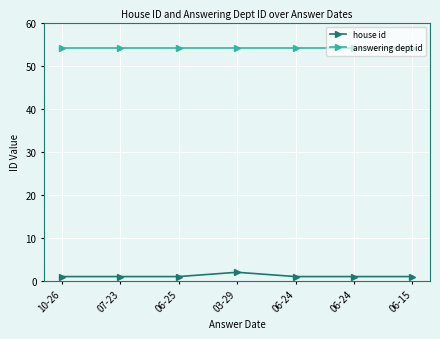

What are all the series names shown in the legend?

house id, answering dept id